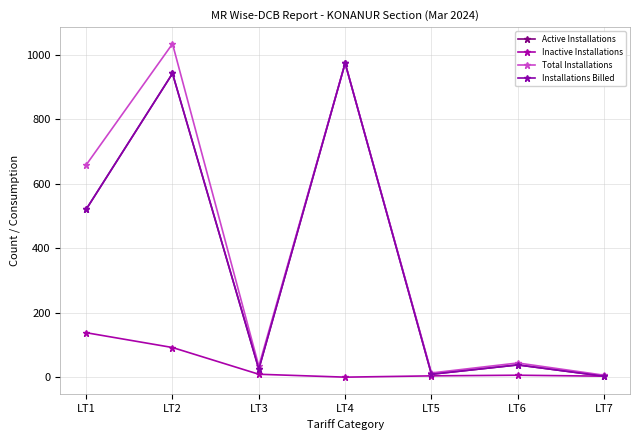

At how many categories does at least one series exceed 951?

2